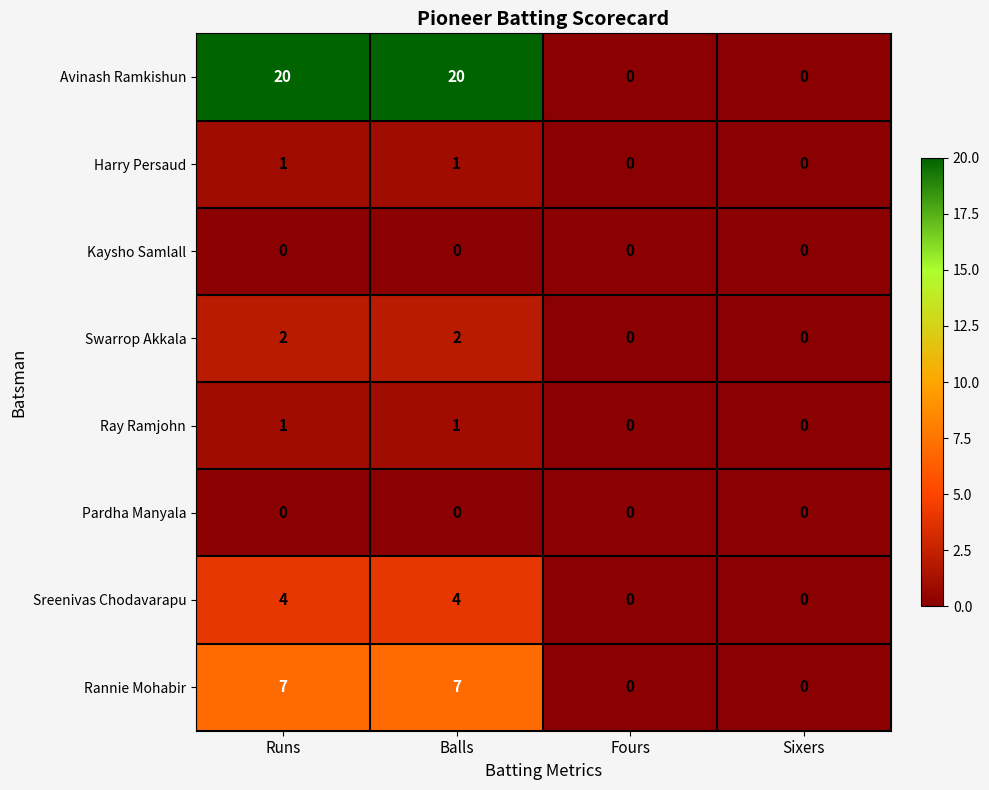

What is the difference between the Sreenivas Chodavarapu values at Fours and Balls?

4